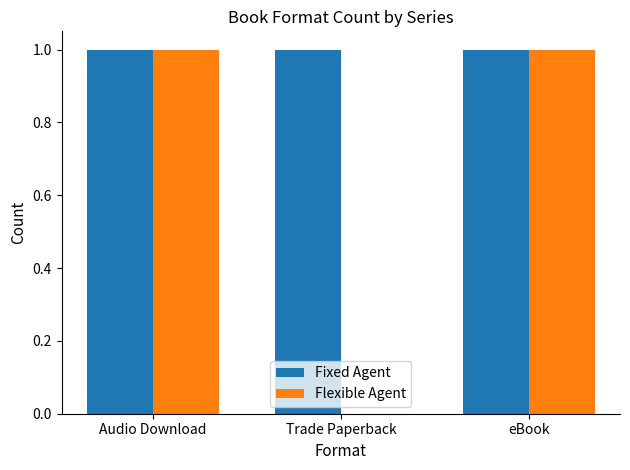

Which series has the largest total across all categories?

Fixed Agent